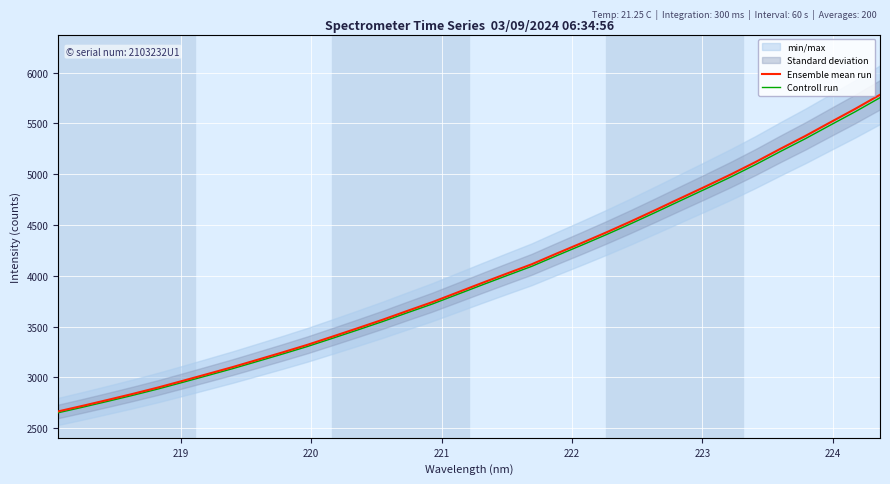

True or false: Controll run and Ensemble mean run intersect in this chart.

False